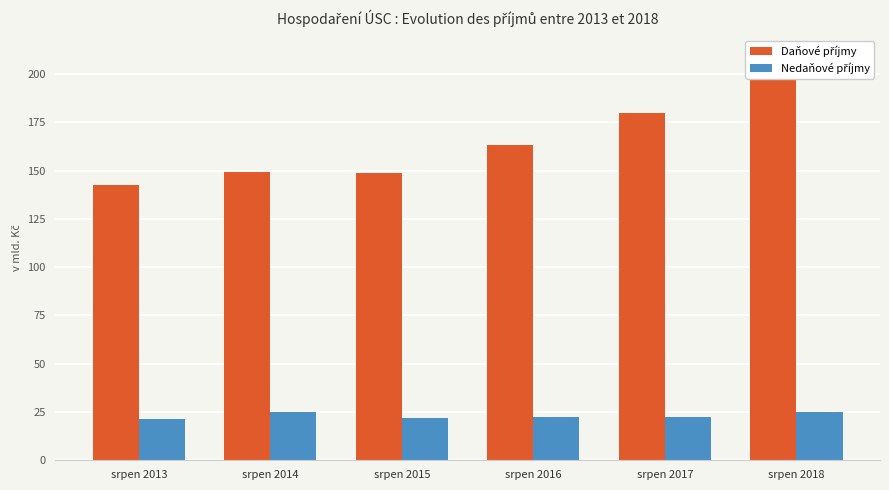

True or false: Daňové příjmy has a value of 74822.6 at srpen 2015.

False